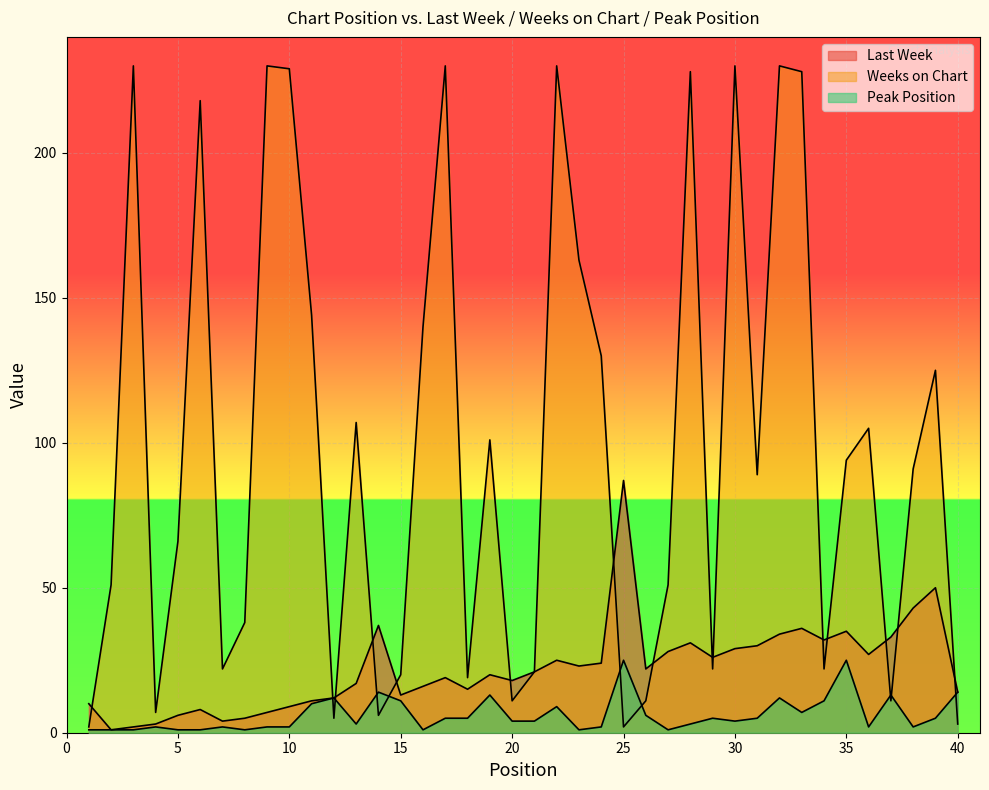

Reading left to right, list all the values displayed in this chart.

Last Week: 10	1	2	3	6	8	4	5	7	9	11	12	17	37	13	16	19	15	20	18	21	25	23	24	87	22	28	31	26	29	30	34	36	32	35	27	33	43	50	14
Weeks on Chart: 2	51	230	7	66	218	22	38	230	229	144	5	107	6	20	140	230	19	101	11	21	230	163	130	2	11	51	228	22	230	89	230	228	22	94	105	11	91	125	3
Peak Position: 1	1	1	2	1	1	2	1	2	2	10	12	3	14	11	1	5	5	13	4	4	9	1	2	25	6	1	3	5	4	5	12	7	11	25	2	13	2	5	14